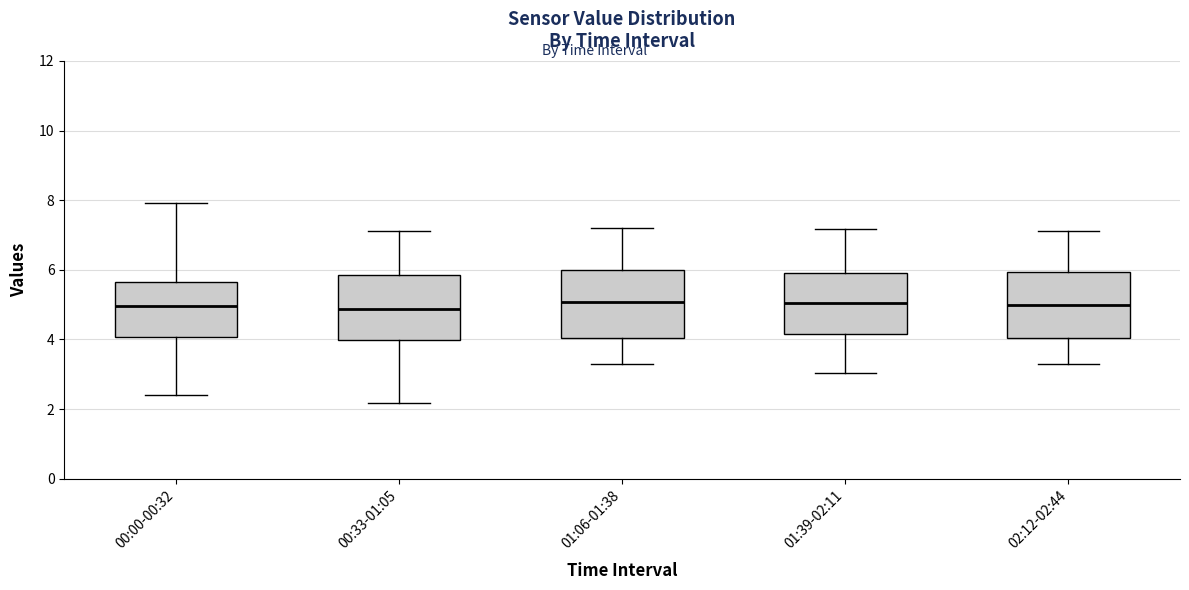

Where is the lower edge of the box for 01:39-02:11 on the y-axis? The values are not printed on the chart, so give them approximately, as read against the axis.

4.2